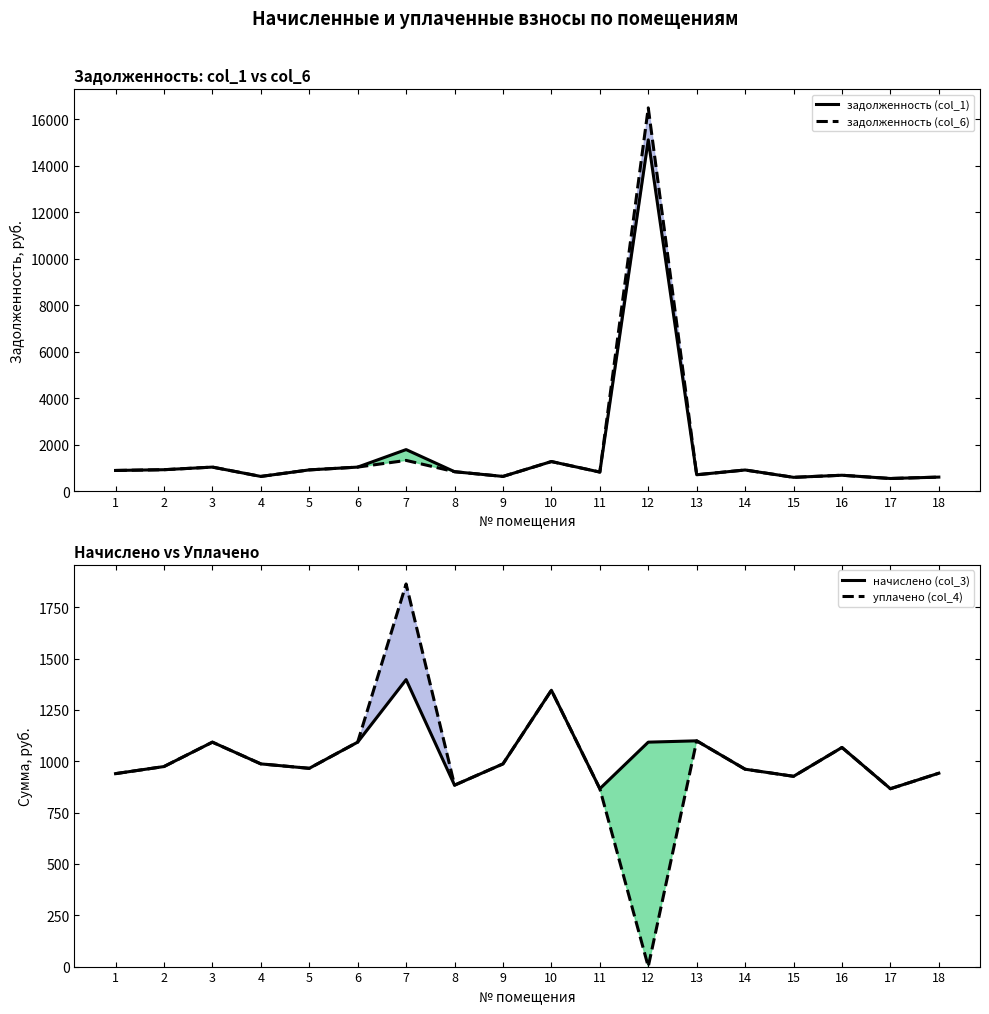

Where is the first local maximum for уплачено (col_4)?

3